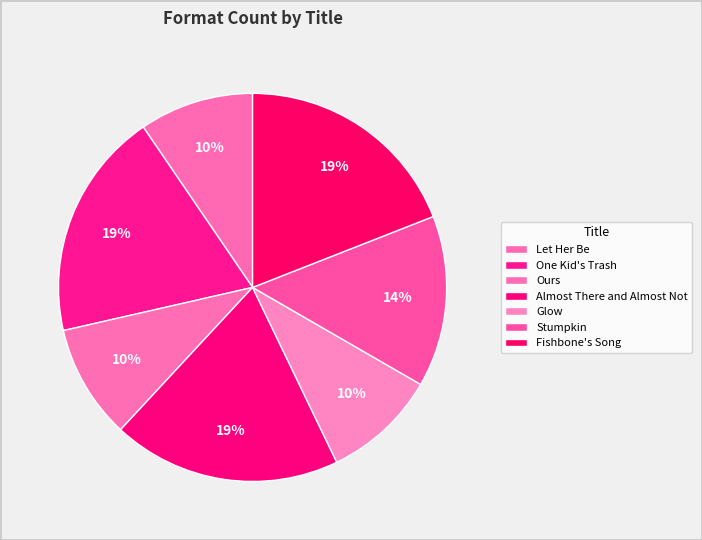

Does Stumpkin represent more than half of the total?

No